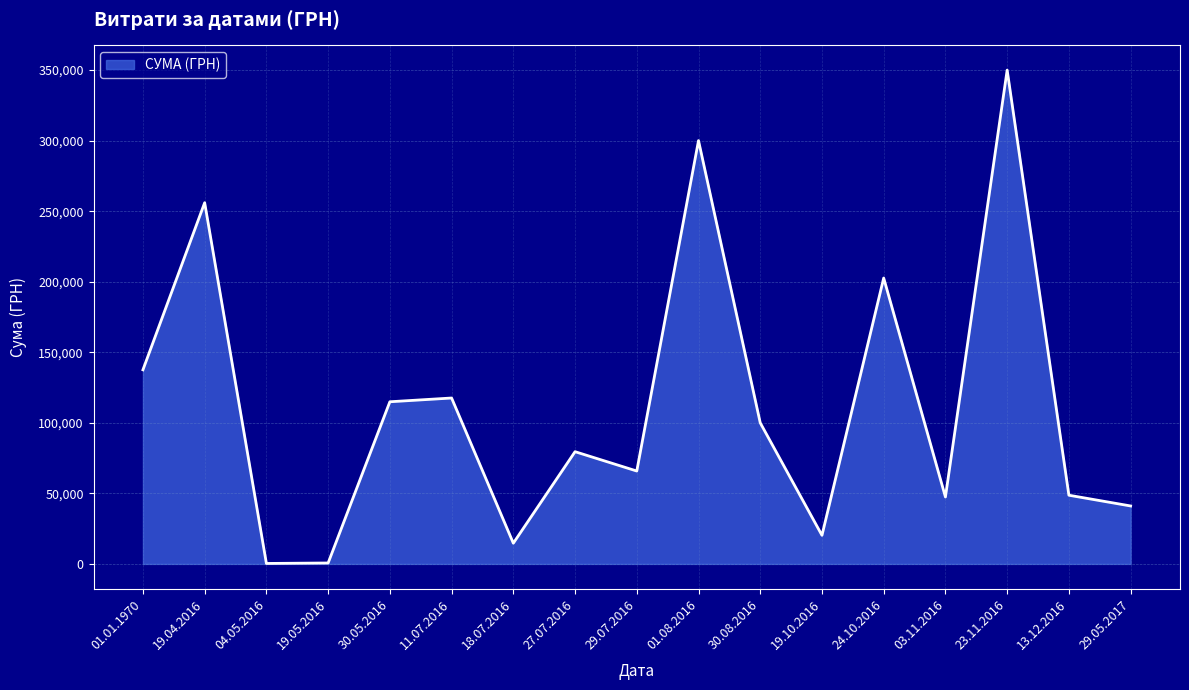

What is the greatest value displayed?

349981.4